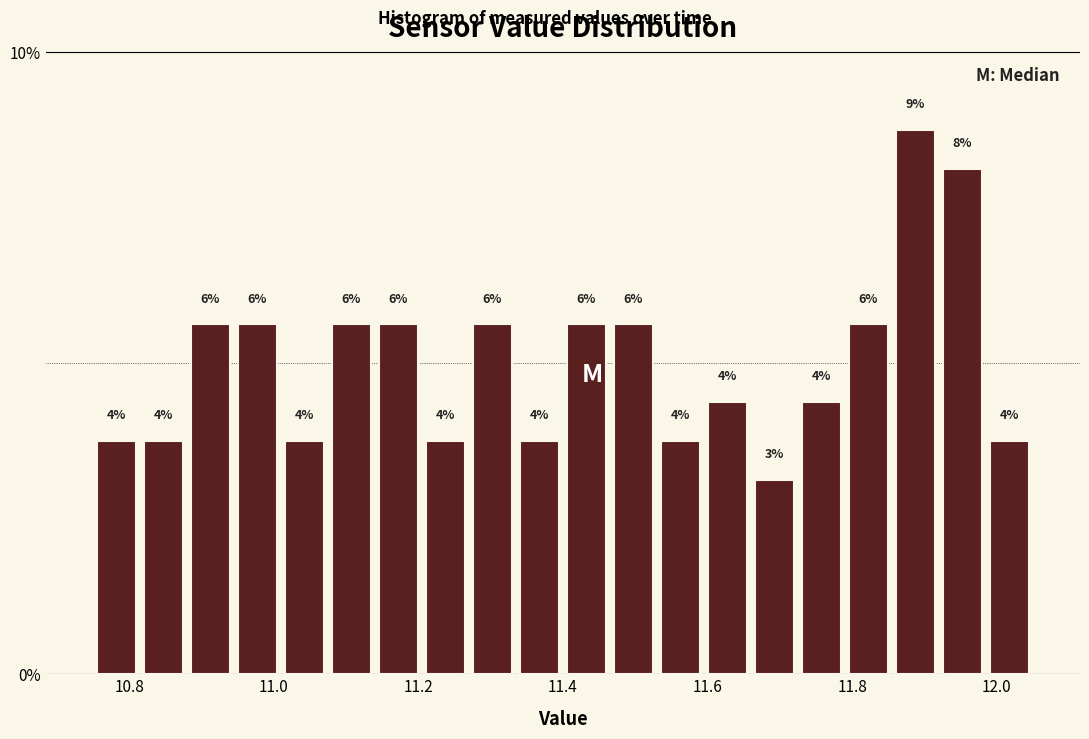

Around what value on the x-axis is the tallest bar? Give the approximate position of its centre, as read against the axis.

11.88